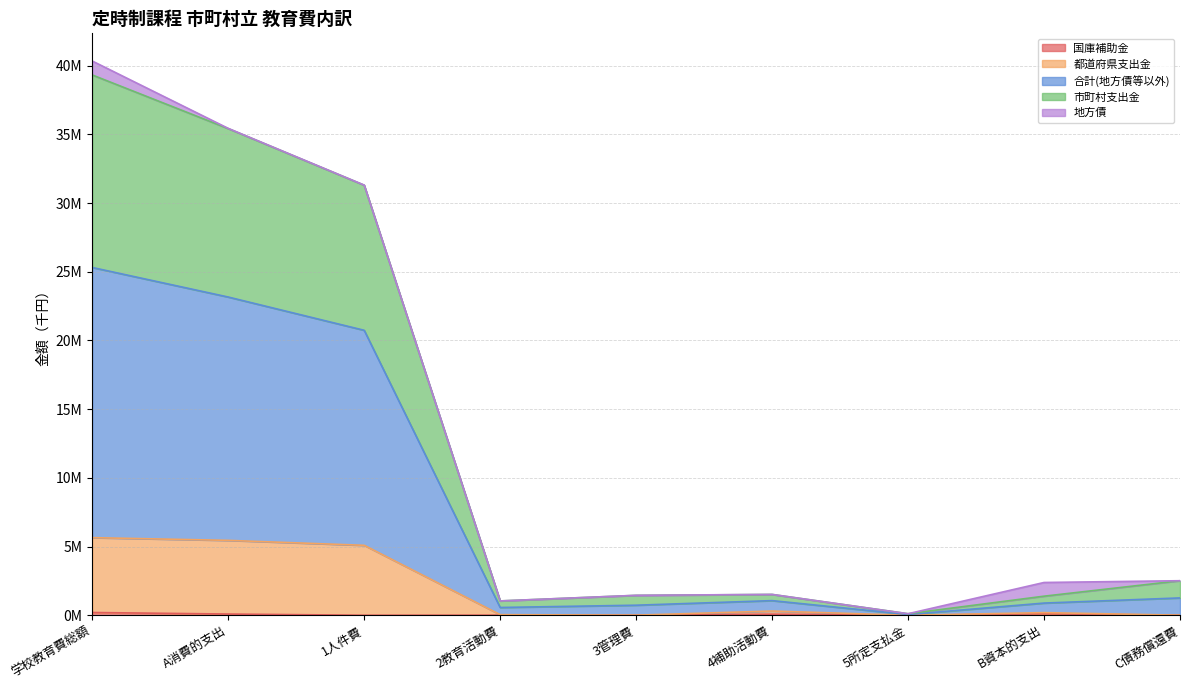

At which category is the sum across all series the highest?

学校教育費総額